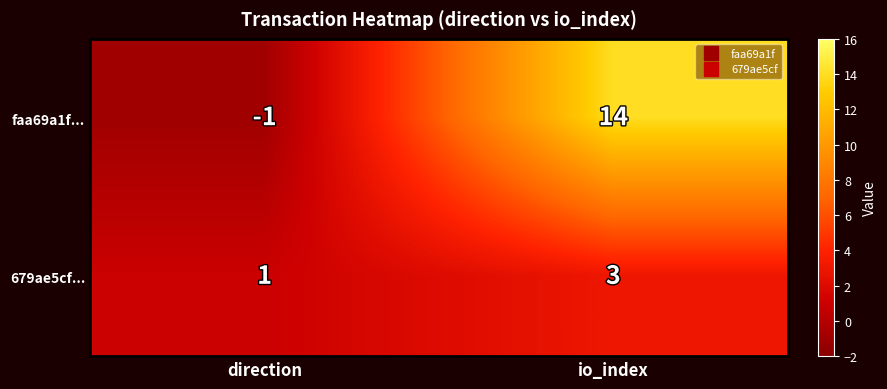

How many data points does each series have?

2